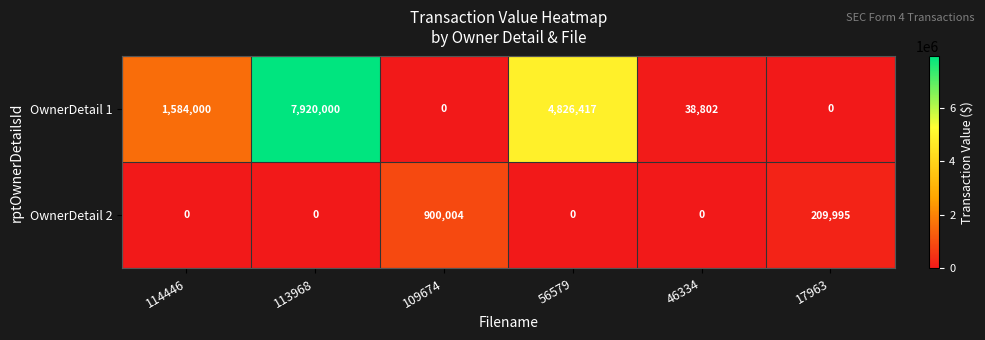

Reading left to right, transcribe all the data shown in this chart.

OwnerDetail 1: 1584000	7920000	0	4826417	38802	0
OwnerDetail 2: 0	0	900004	0	0	209995